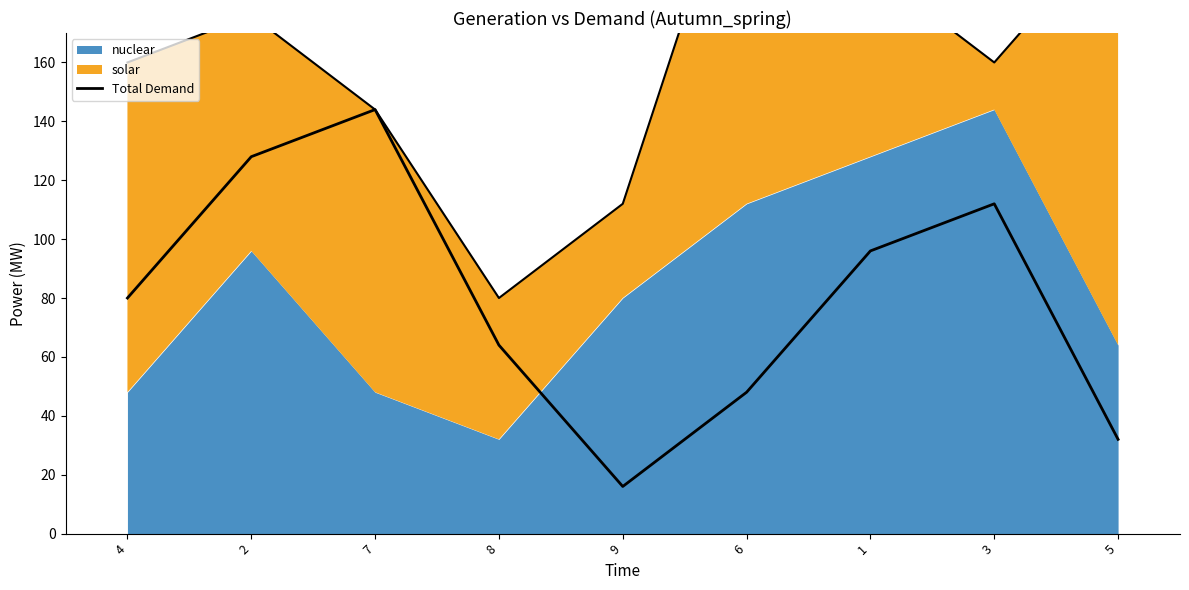

What is the value of the 8th point from the left?

112